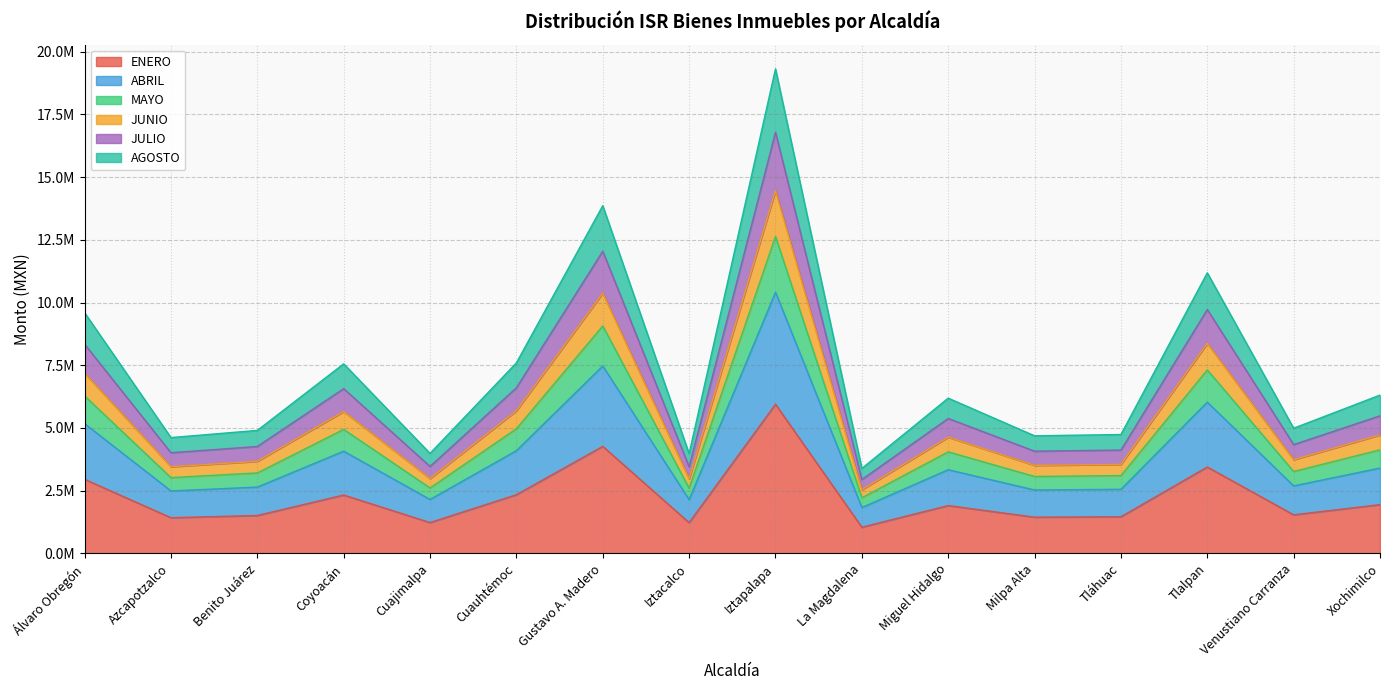

How many lines are shown in the chart?

6